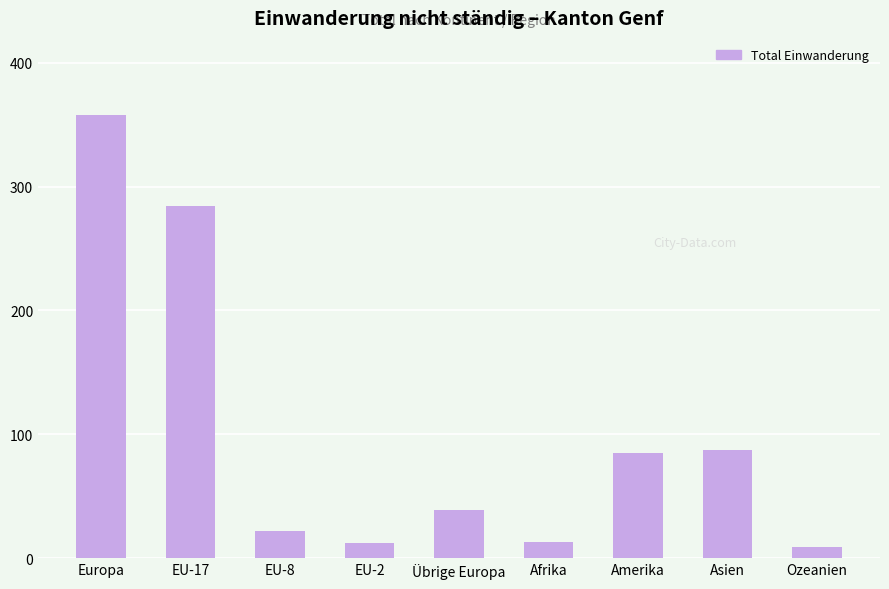

Approximately how many times larger is the value at EU-8 compared to EU-2?

1.8